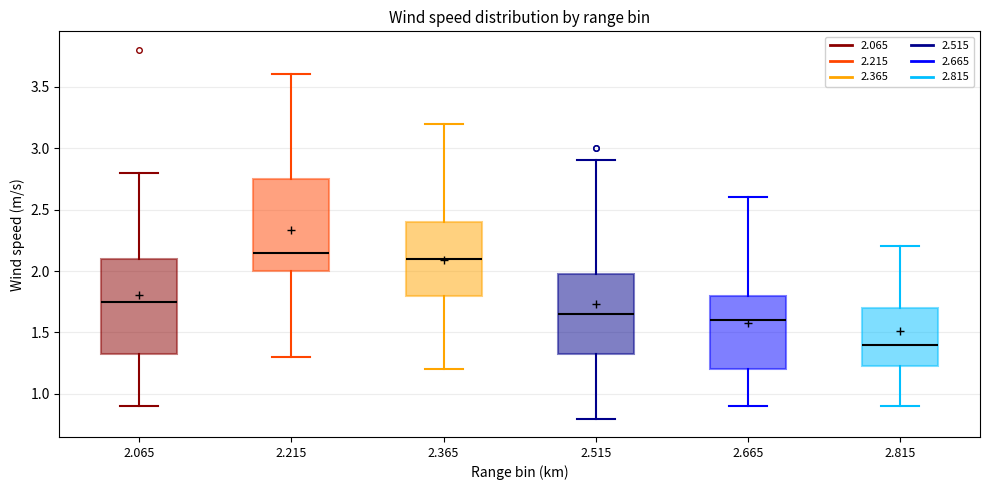

Reading left to right, transcribe this box plot: for each box, give where its median line is, the range the box spans, and where its two whiskers end, as read against the y-axis. The values are not printed on the chart, so give them approximately, as read against the axis.

2.065: median 1.75, box 1.35 to 2.10, whiskers 0.90 to 2.80
2.215: median 2.15, box 2.00 to 2.75, whiskers 1.30 to 3.60
2.365: median 2.10, box 1.80 to 2.40, whiskers 1.20 to 3.20
2.515: median 1.65, box 1.35 to 2.00, whiskers 0.80 to 2.90
2.665: median 1.60, box 1.20 to 1.80, whiskers 0.90 to 2.60
2.815: median 1.40, box 1.25 to 1.70, whiskers 0.90 to 2.20